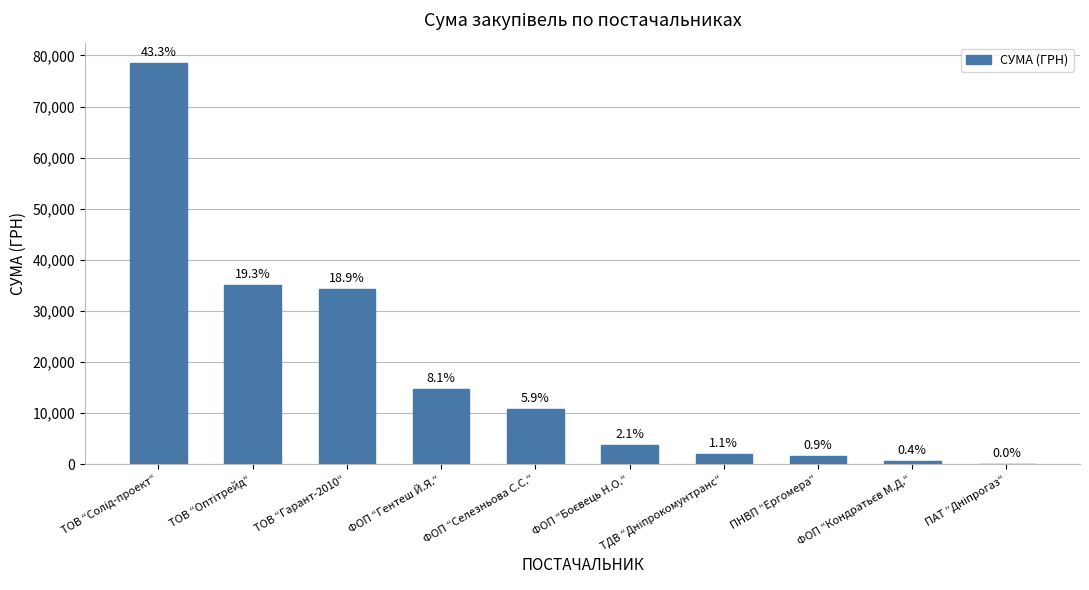

Count the number of data series in this chart.

1